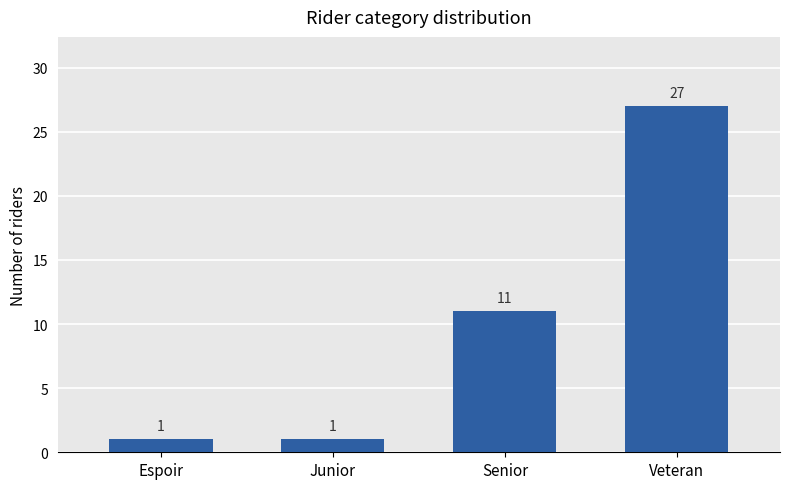

How many series are shown in this chart?

1